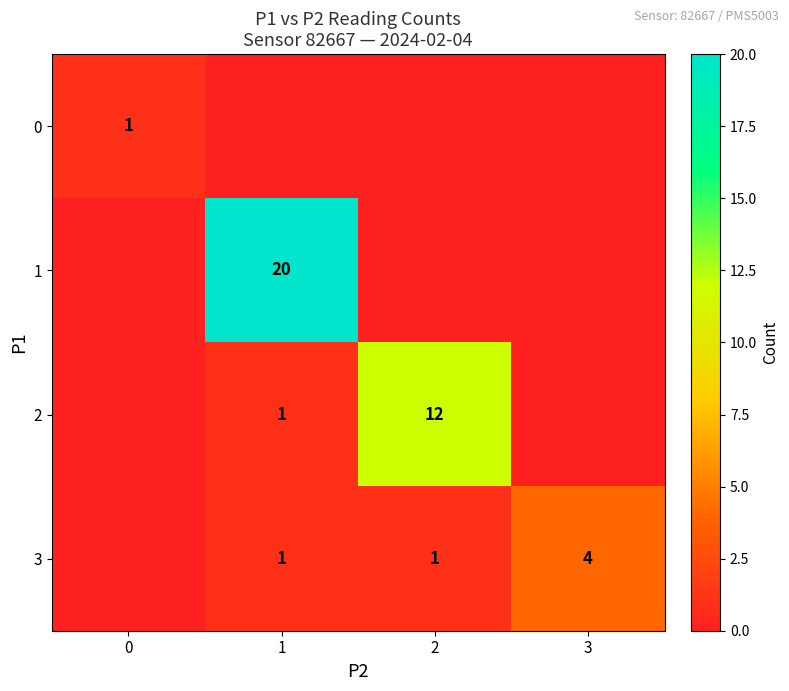

True or false: 3 has a value of 0 at 1.

False